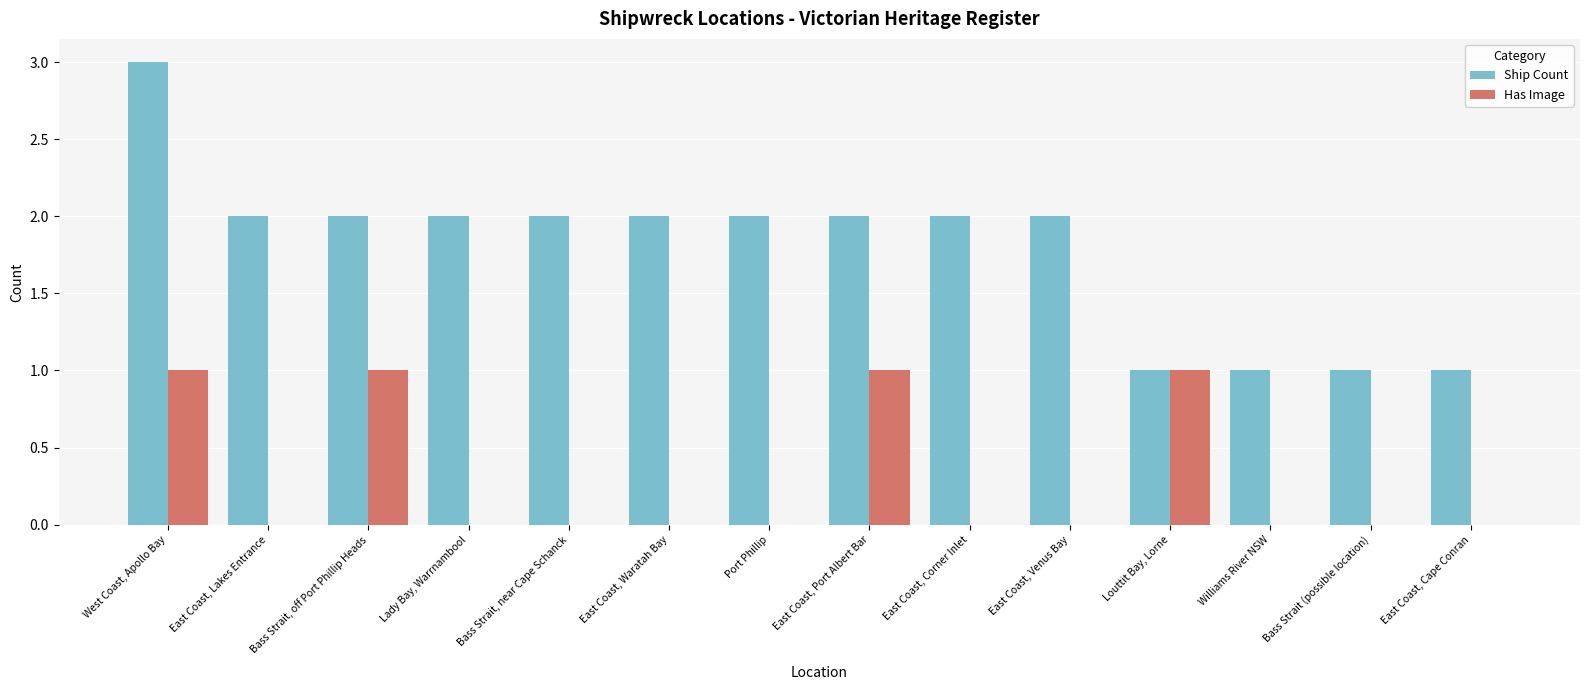

What is the total value across all series at Louttit Bay, Lorne?

2